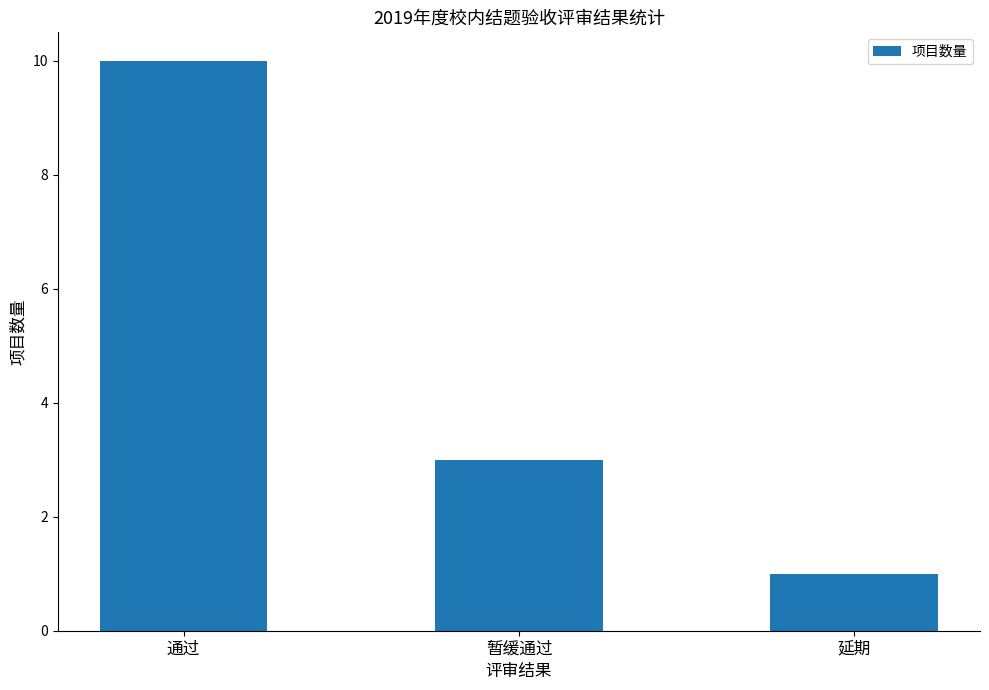

What is the ratio of the value at 暂缓通过 to the value at 通过?

0.3